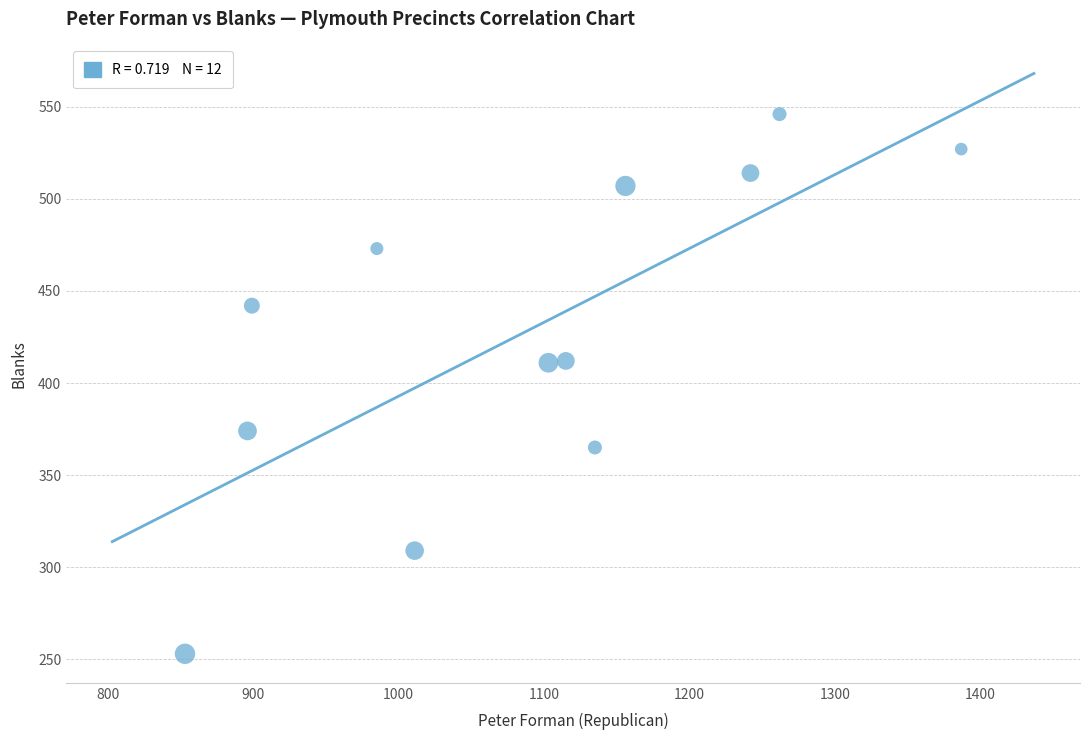

What is the average X value?

1087